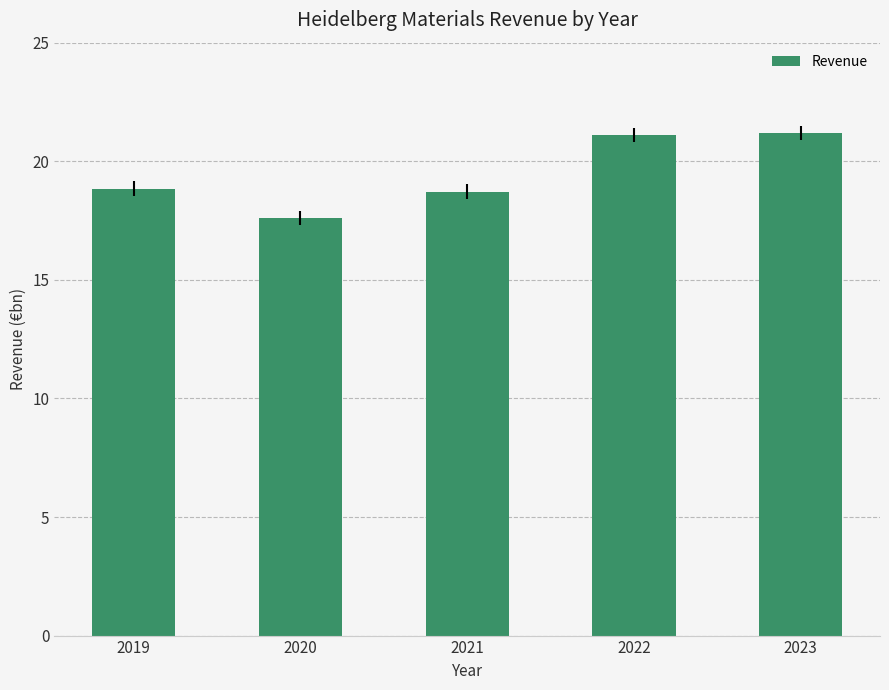

What is the difference between the values at 2019 and 2023?

2.3